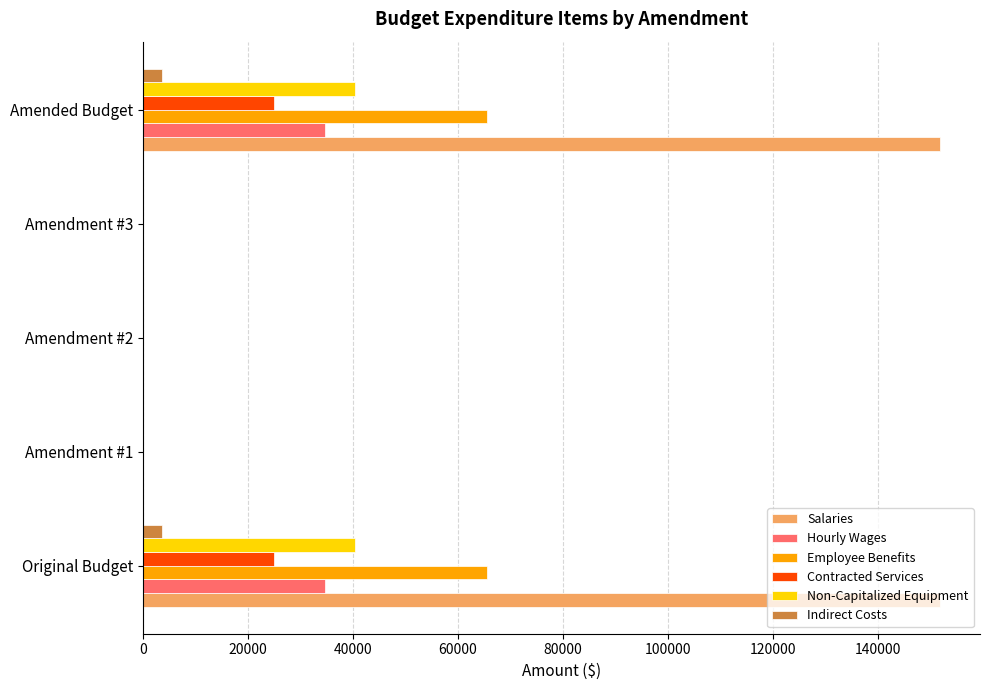

Which series has the largest total across all categories?

Salaries